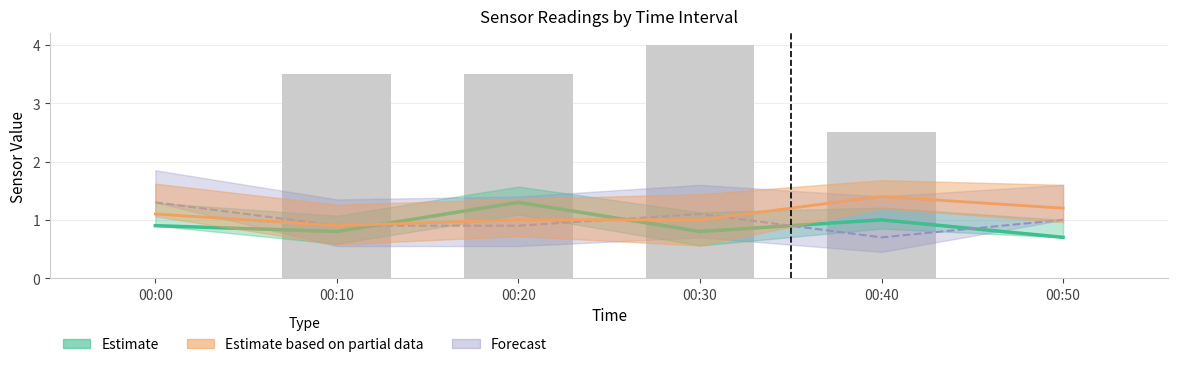

What is the sum of all values?

13.5